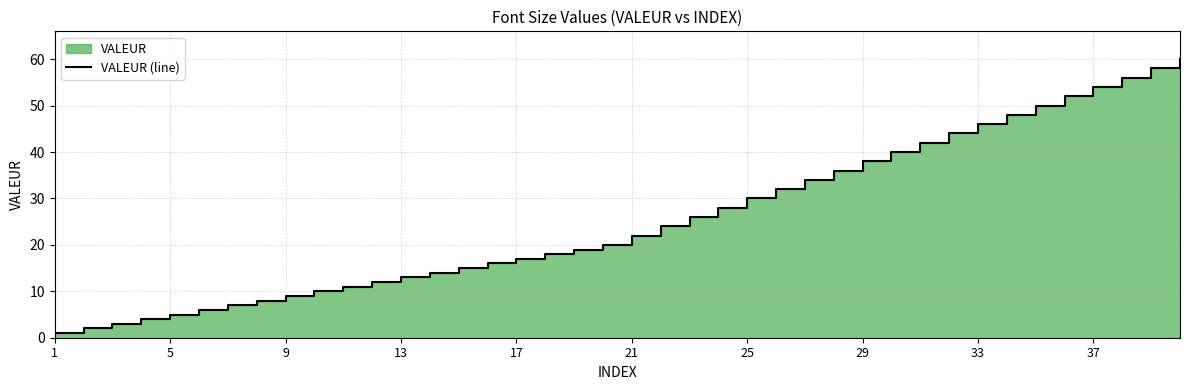

How many distinct data groups are displayed?

1